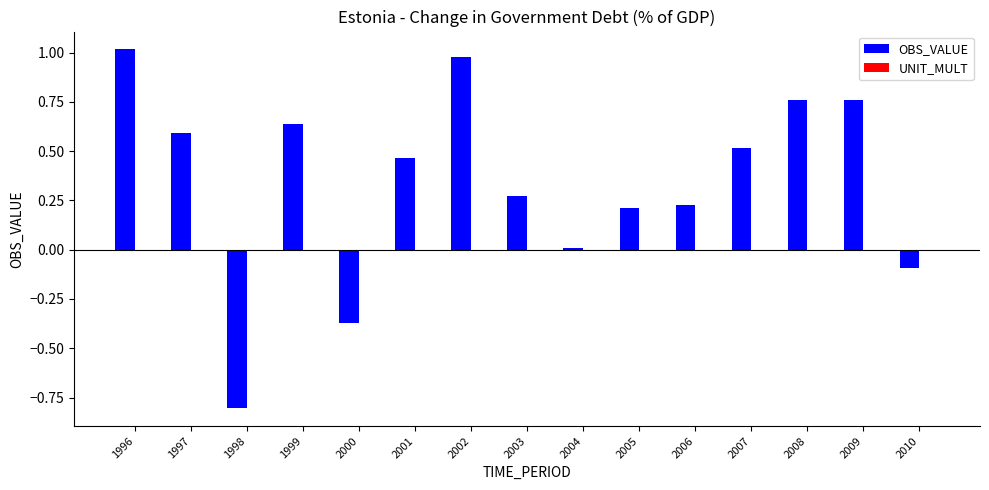

What is the difference between the second highest and minimum values?

1.8